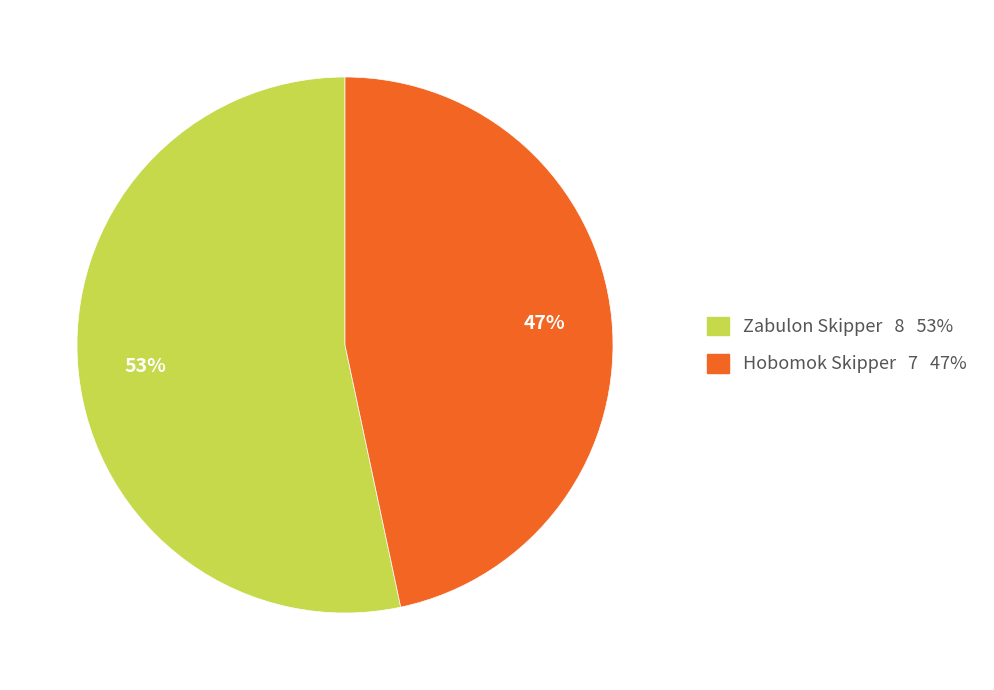

Between Hobomok Skipper and Zabulon Skipper, which is larger?

Zabulon Skipper